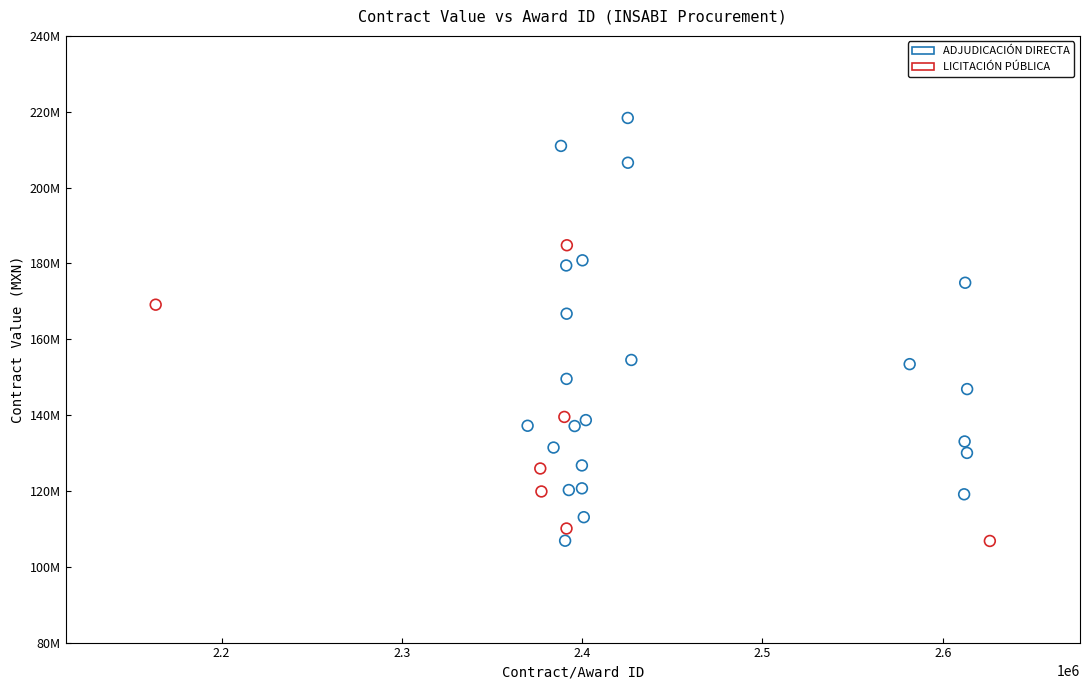

What are all the series names shown in the legend?

ADJUDICACIÓN DIRECTA, LICITACIÓN PÚBLICA